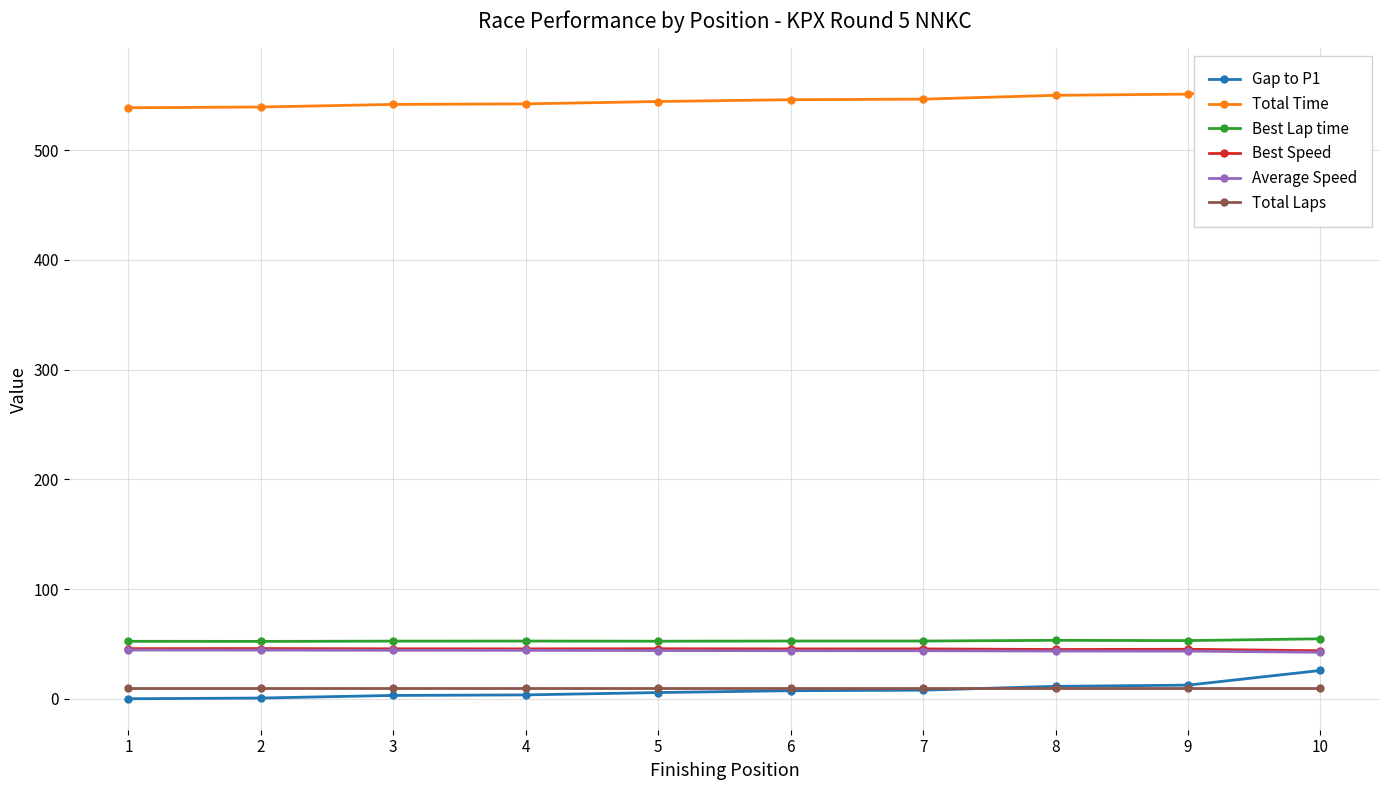

Rank the series at 2 from highest to lowest value.

Total Time, Best Lap time, Best Speed, Average Speed, Total Laps, Gap to P1